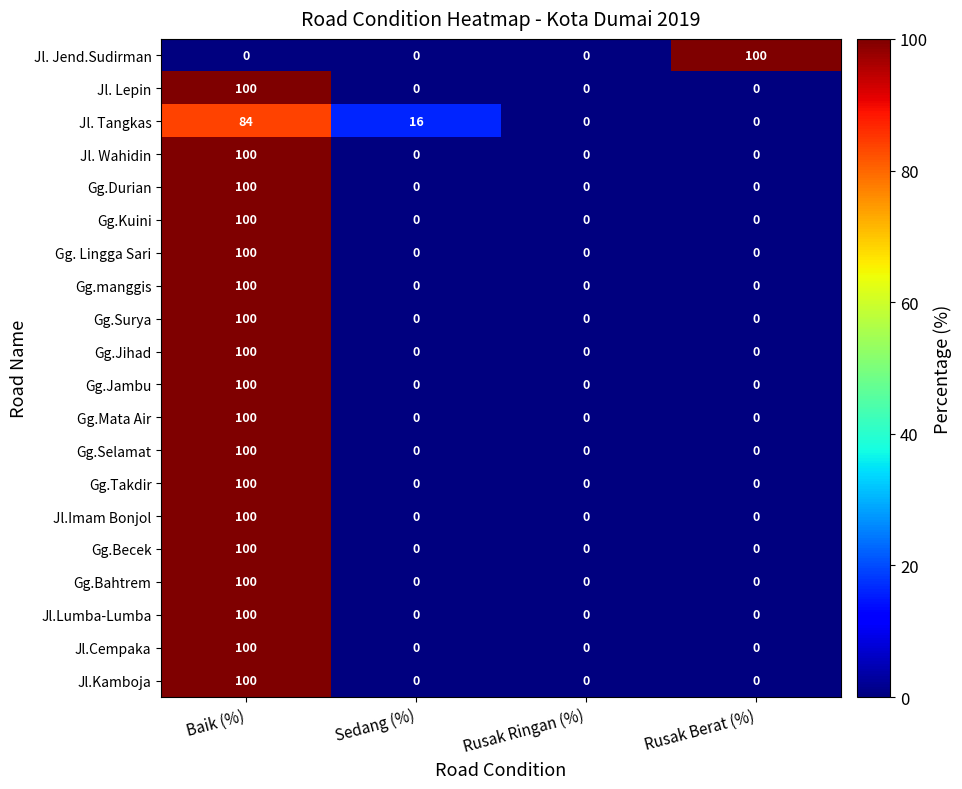

What is the sum of all Jl. Lepin values?

100